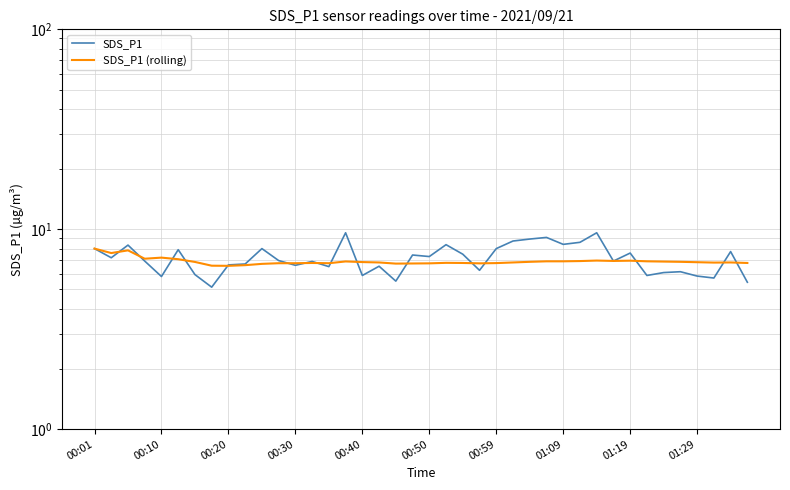

Is the value of SDS_P1 at 00:40 greater than the value of SDS_P1 (rolling) at 35?

No